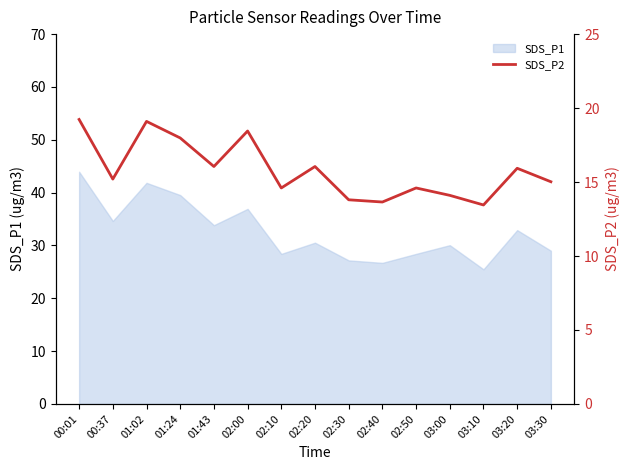

How many data points are less than 15?

6